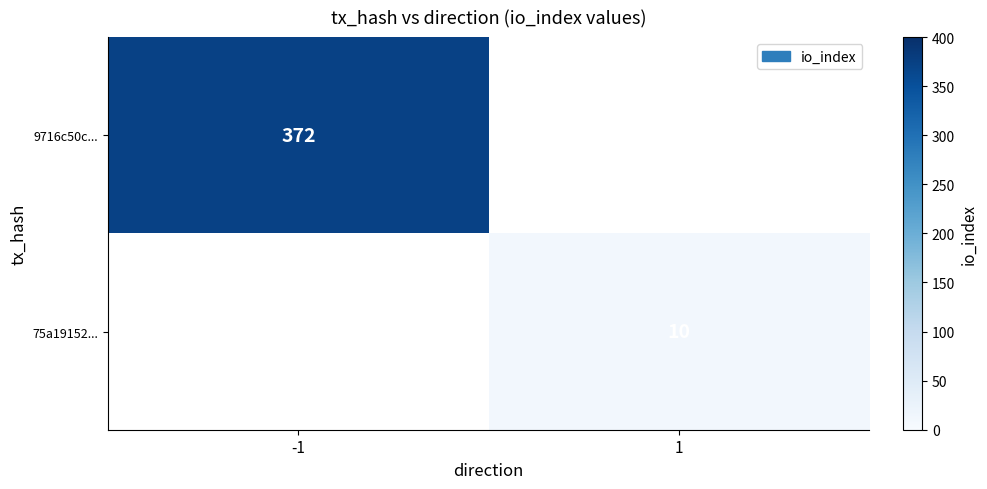

The 9716c50c... series shows 372 at -1. True or false?

True